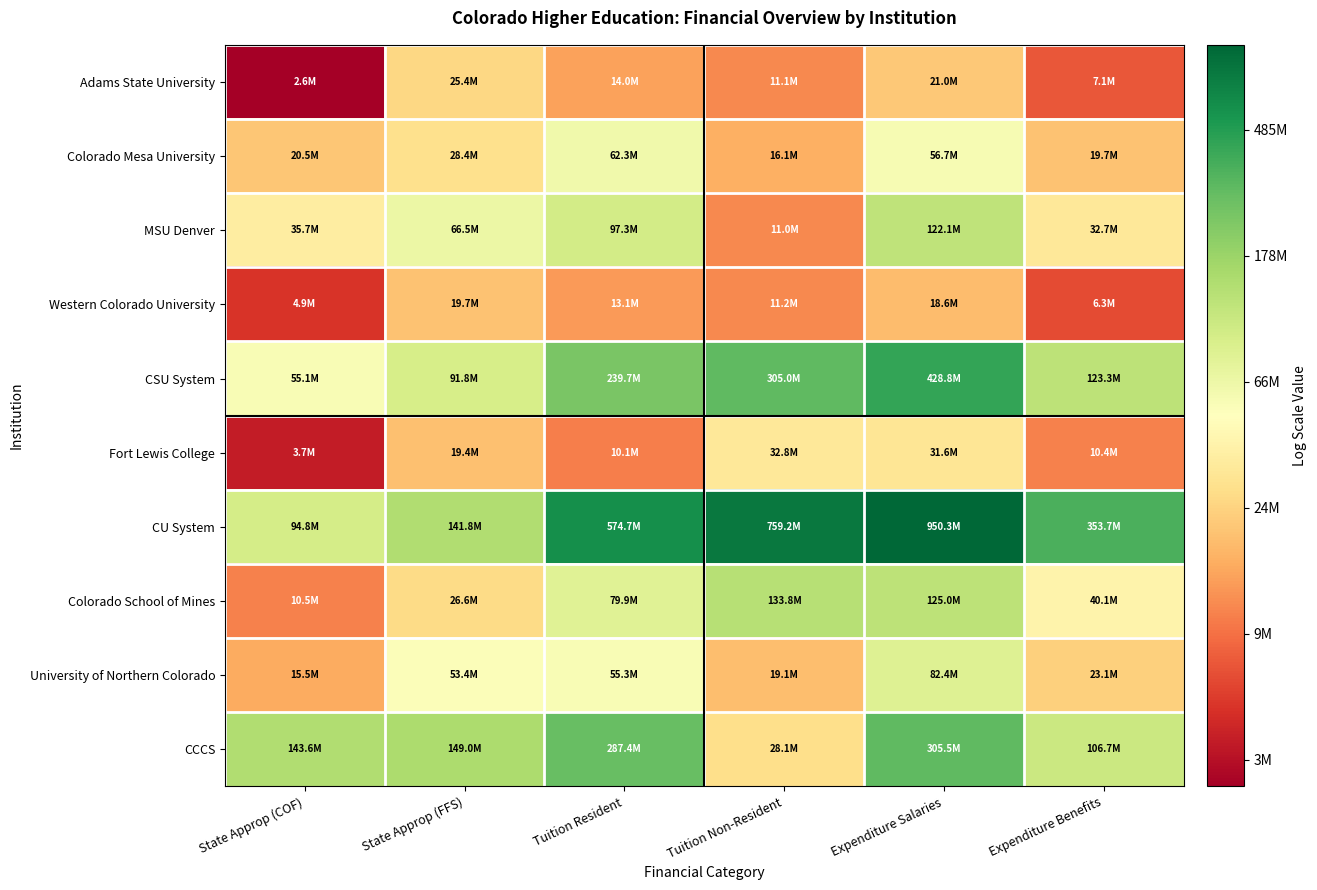

Count the number of data series in this chart.

10